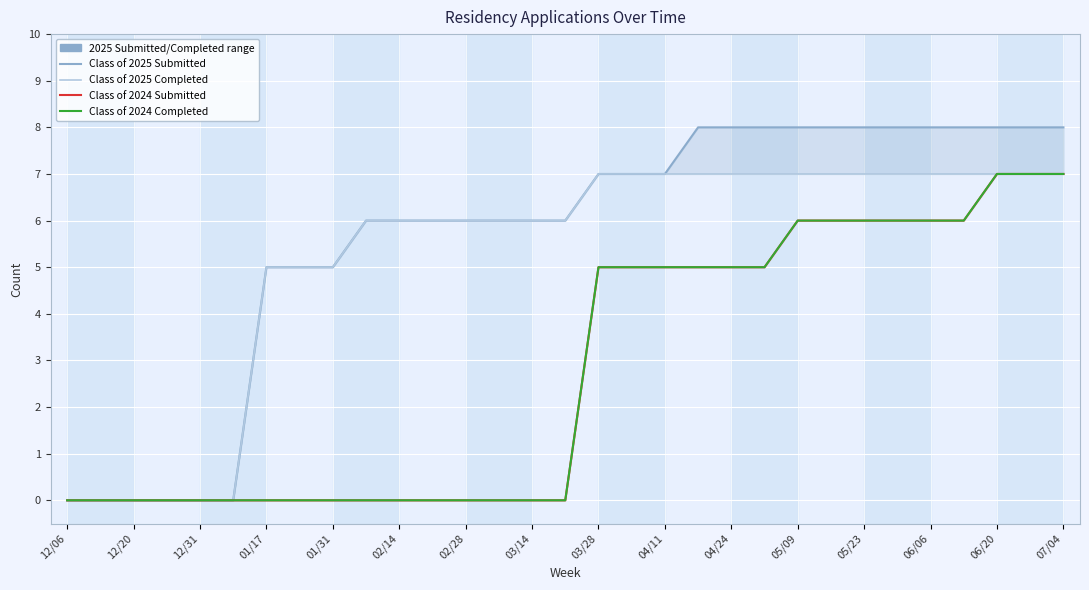

What are all the series names shown in the legend?

Class of 2025 Submitted, Class of 2025 Completed, Class of 2024 Submitted, Class of 2024 Completed